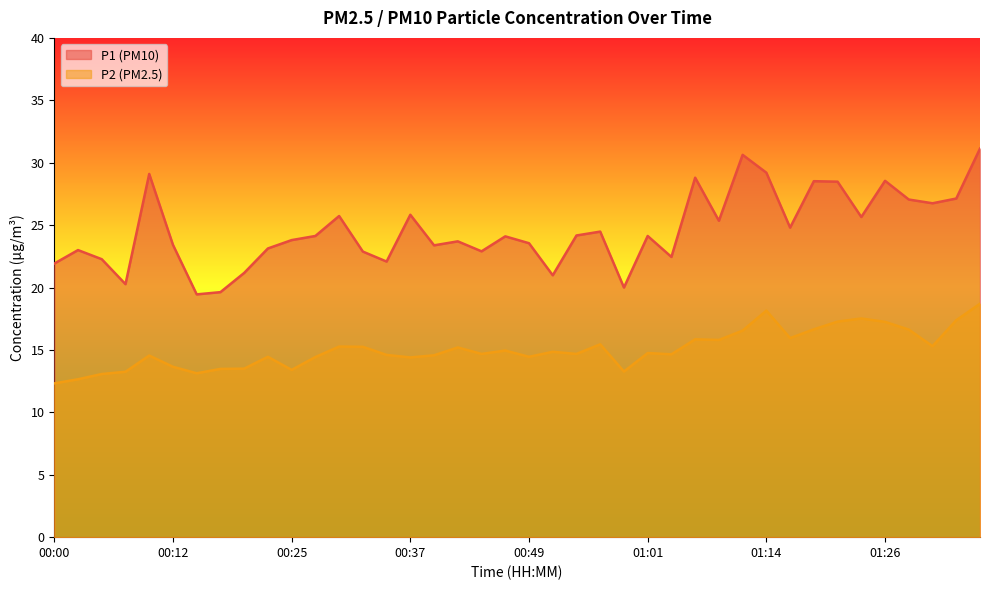

True or false: P2 has a value of 15.4 at 00:57.

True